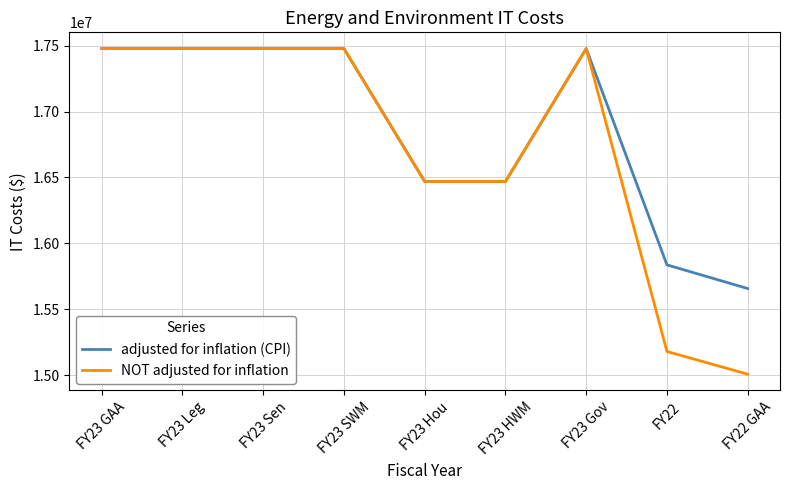

Which category has the lowest value across all series?

FY22 GAA